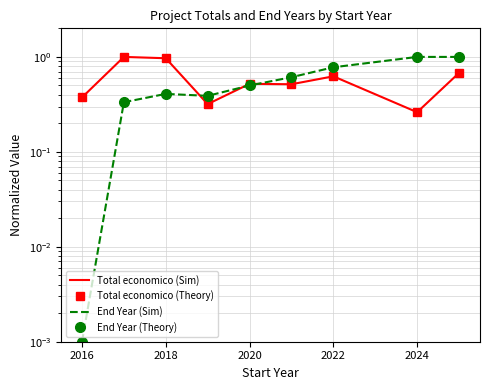

Which series ends up on top after the final intersection of End Year (Theory) and Total economico (Theory)?

End Year (Theory)